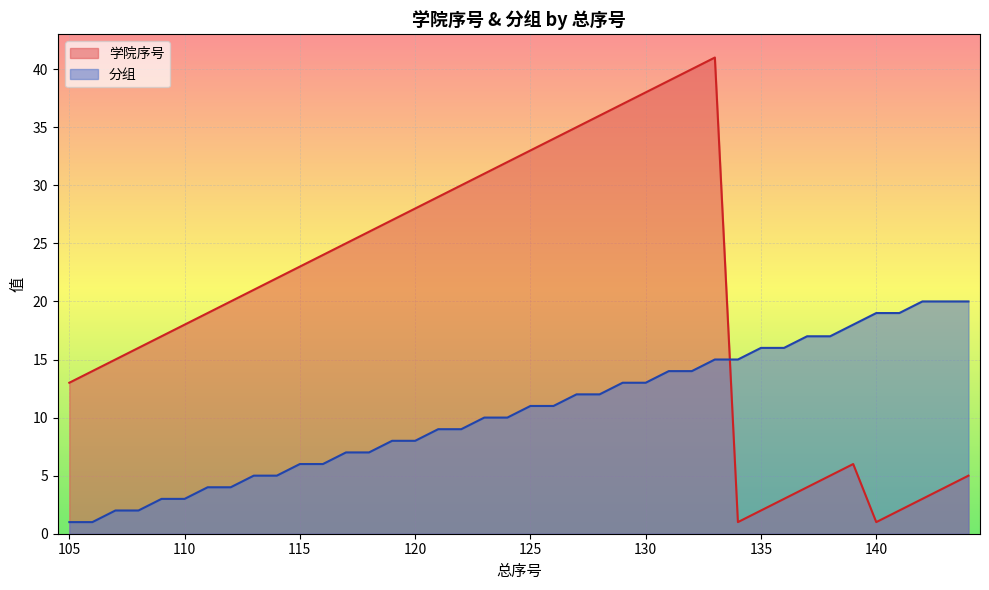

Is the value of 学院序号 at 128 greater than the value of 分组 at 140?

Yes